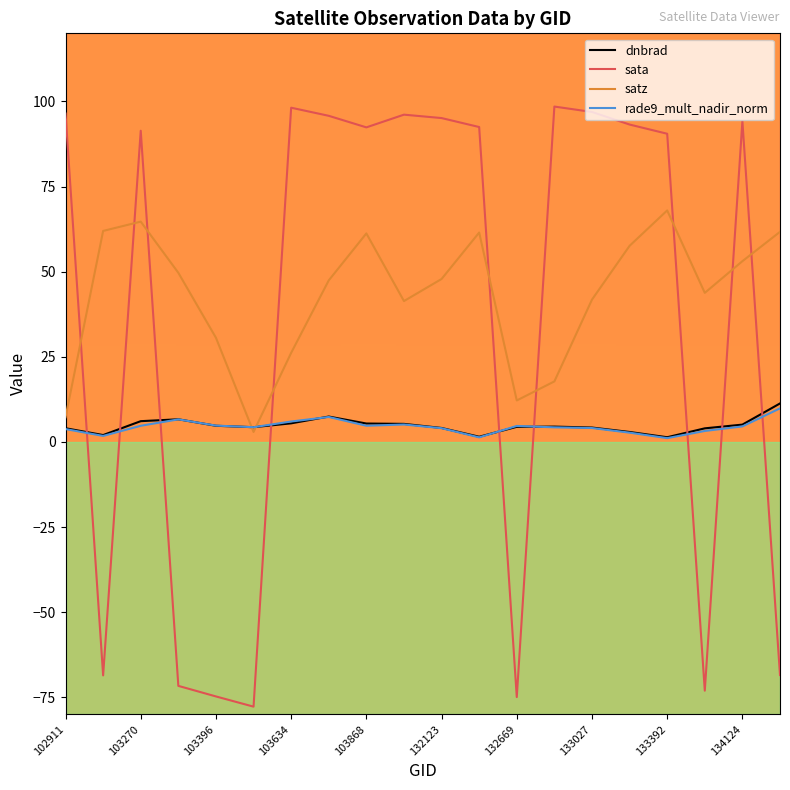

What are all the series names shown in the legend?

dnbrad, sata, satz, rade9_mult_nadir_norm